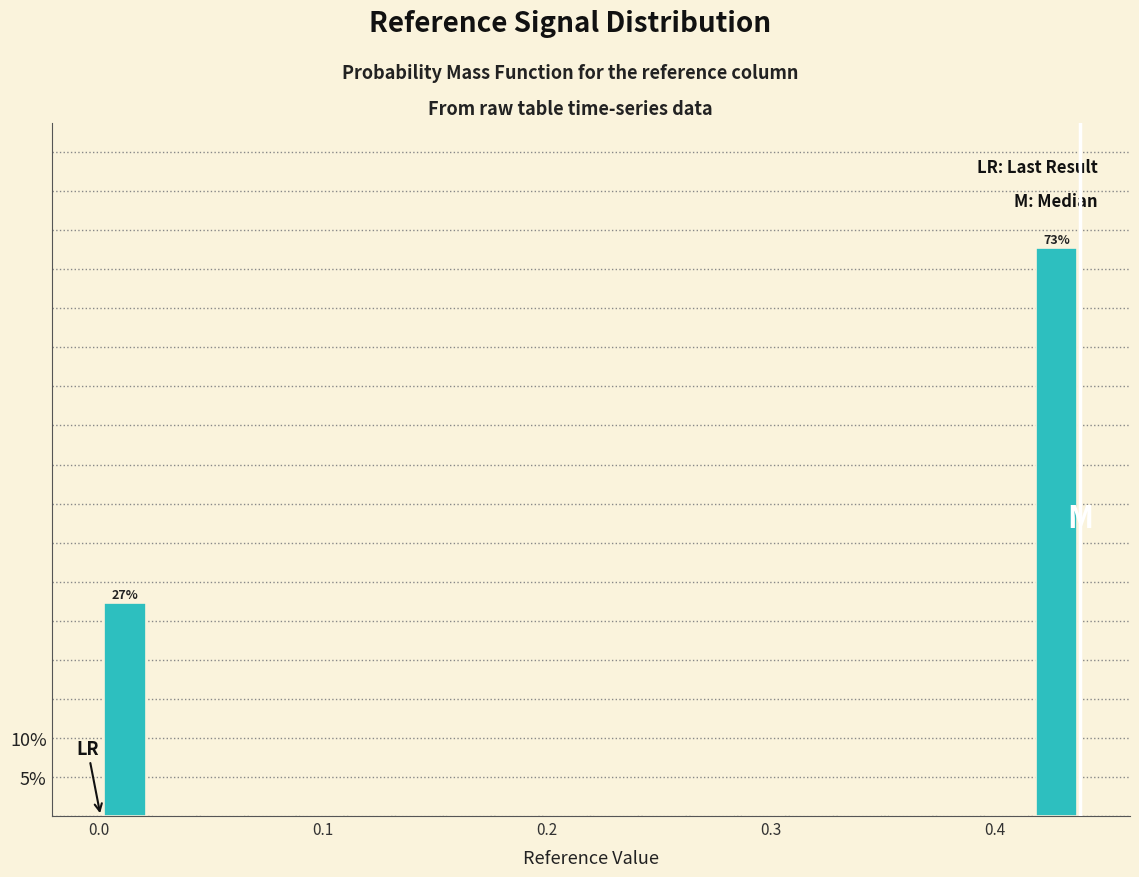

Around what value on the x-axis is the tallest bar? Give the approximate position of its centre, as read against the axis.

0.43